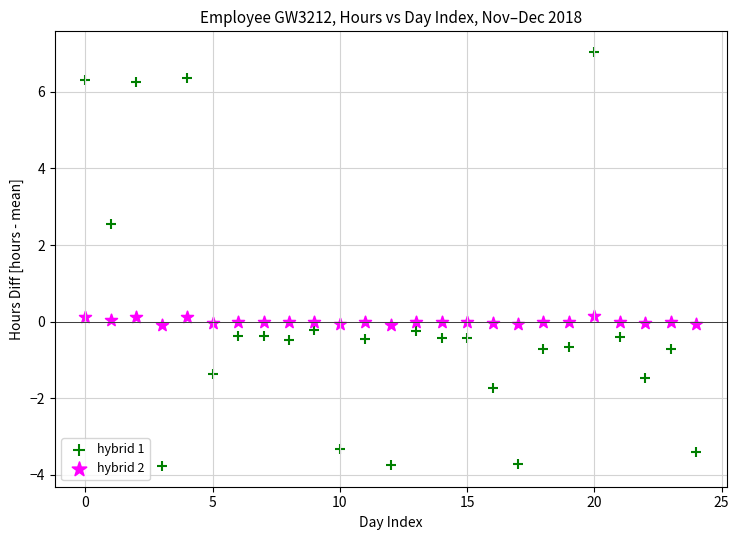

Across all data points, what is the range of Y values (max minus min)?

10.8